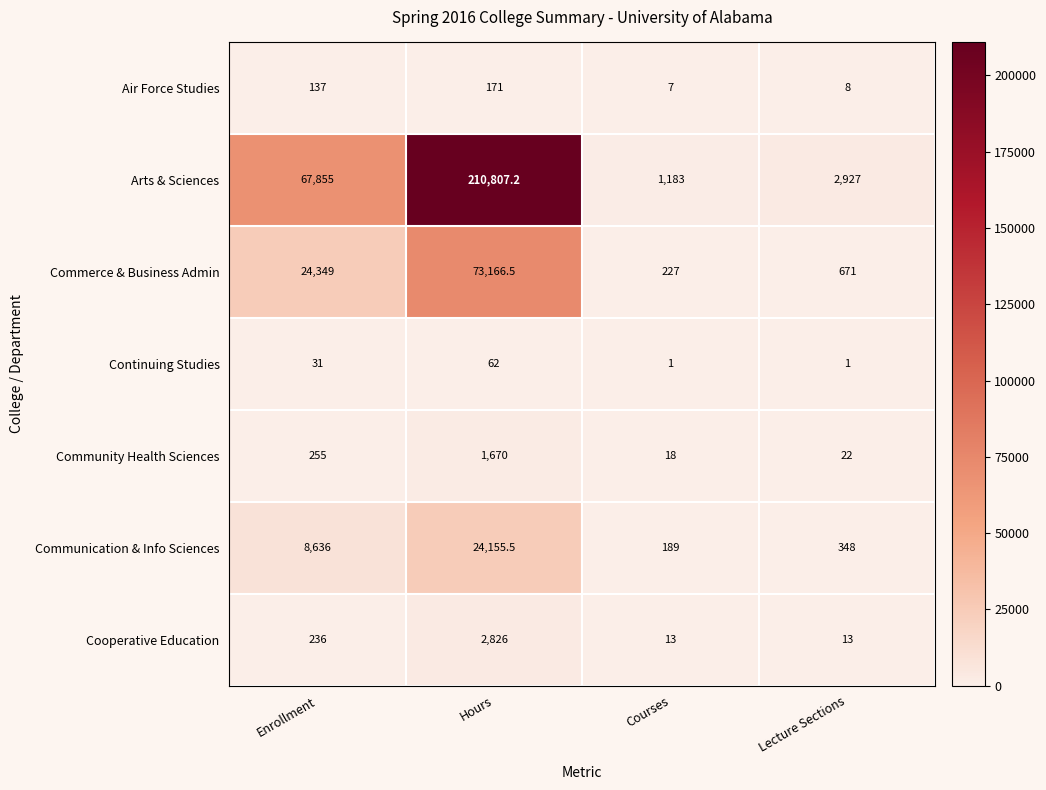

List the series in order of their peak value, lowest first.

Continuing Studies, Air Force Studies, Community Health Sciences, Cooperative Education, Communication & Info Sciences, Commerce & Business Admin, Arts & Sciences